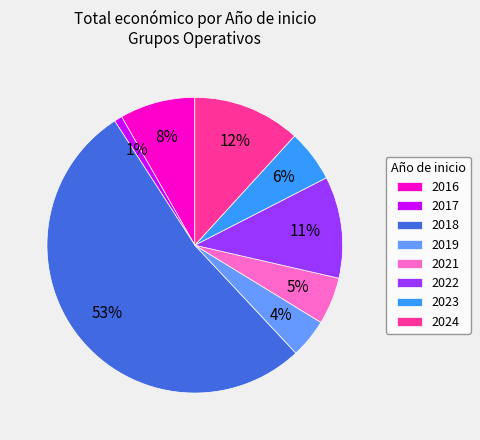

Count the number of slices in the pie.

8